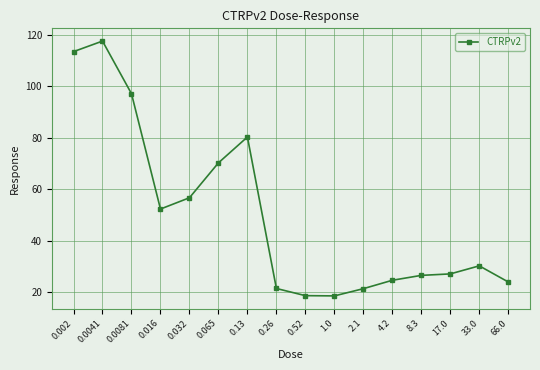

What is the change in value from 2.1 to 8.3?

+5.2